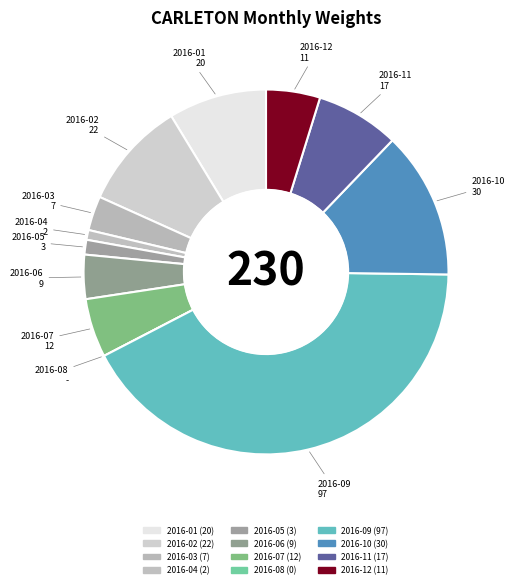

Is there any slice that represents more than half of the pie?

No